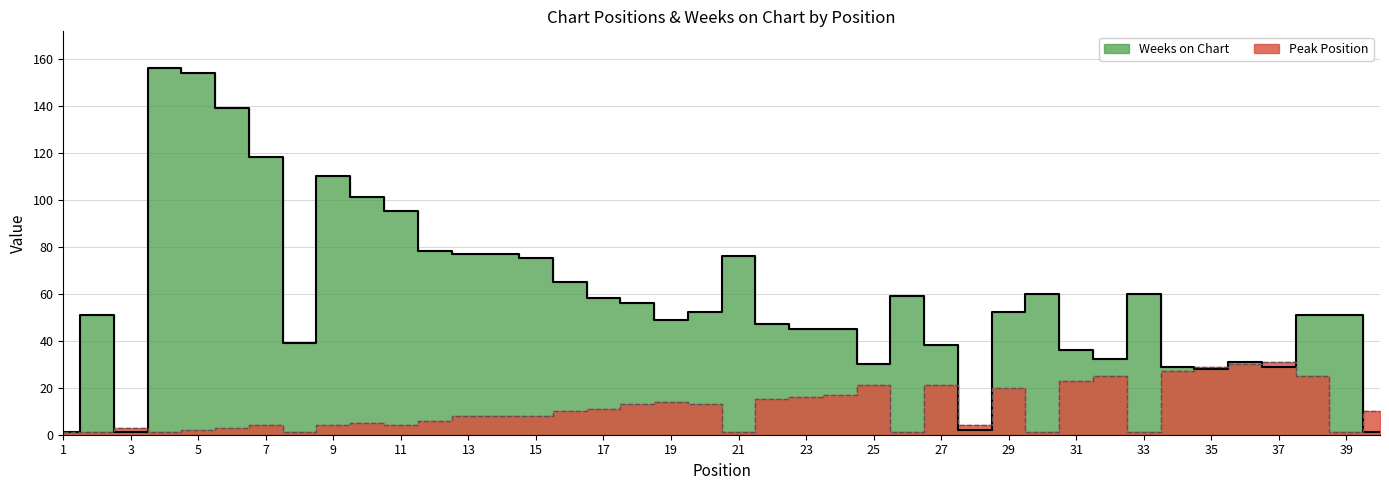

At how many categories does at least one series exceed 146?

2